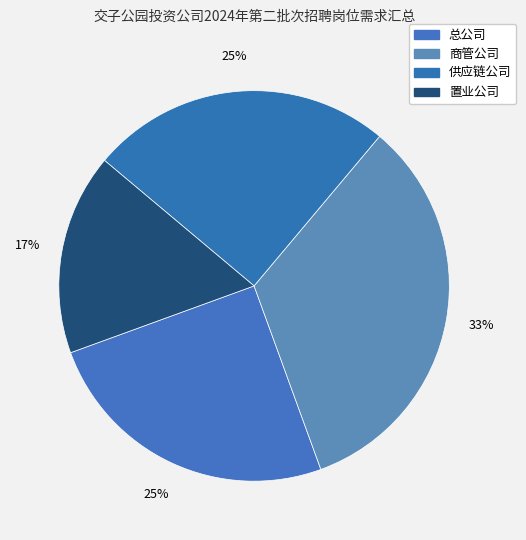

Count the number of slices in the pie.

4